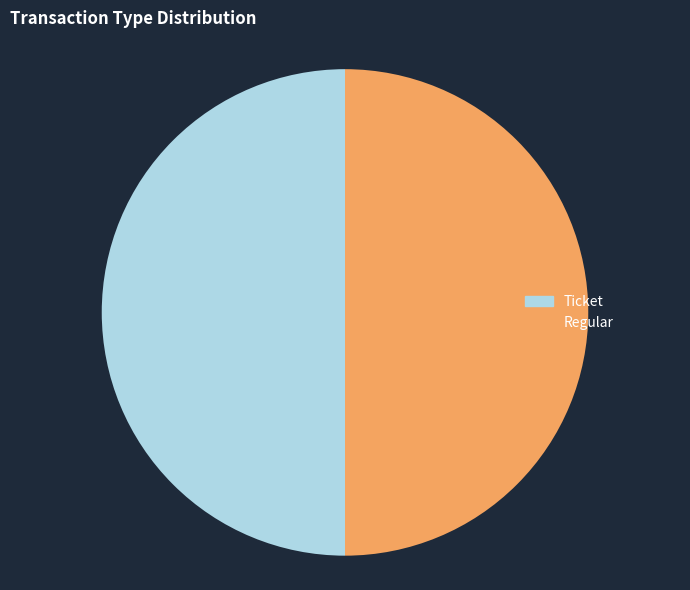

Approximately how many times larger is the value at Regular compared to Ticket?

1.0